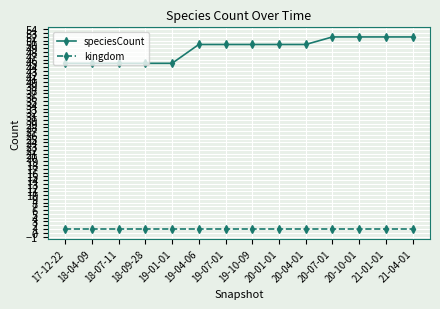

Which series changed the most between 19-10-09 and 20-07-01?

speciesCount